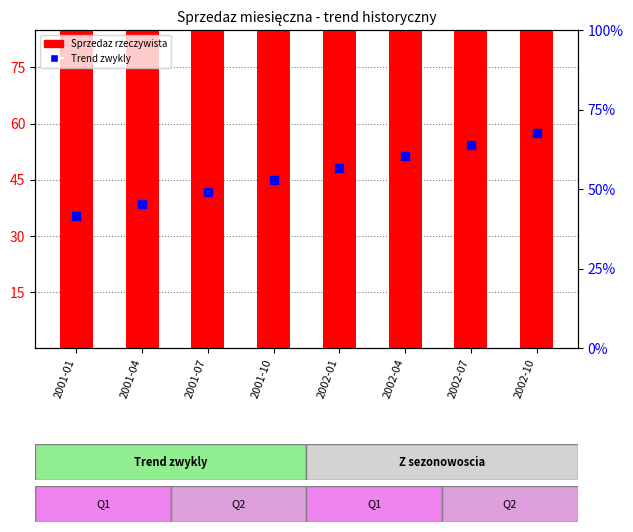

Is the value of Sprzedaz rzeczywista at 2001-10 greater than the value of Trend zwykly at 2002-01?

Yes